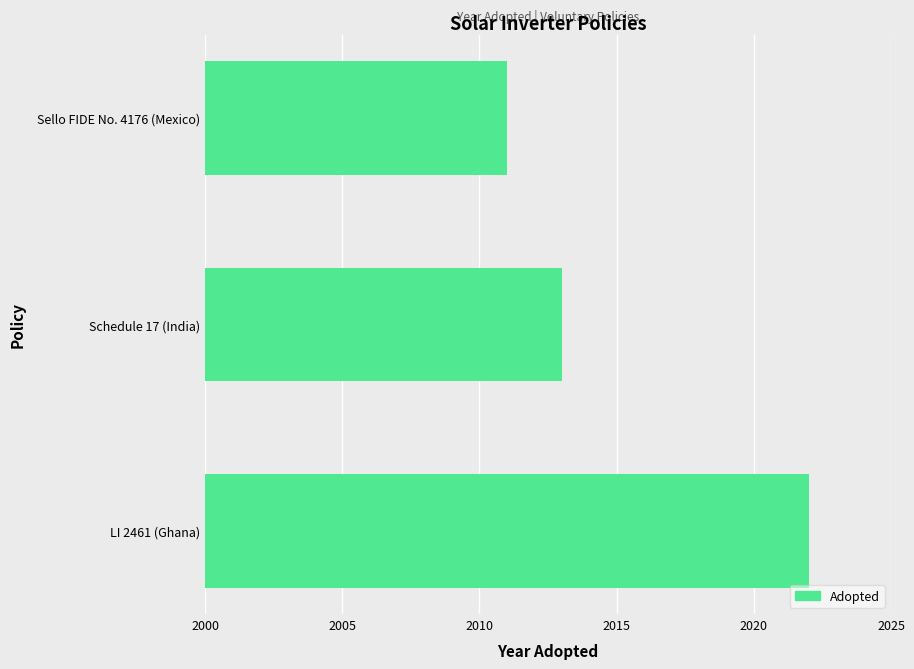

What is the maximum value shown in the chart?

2022